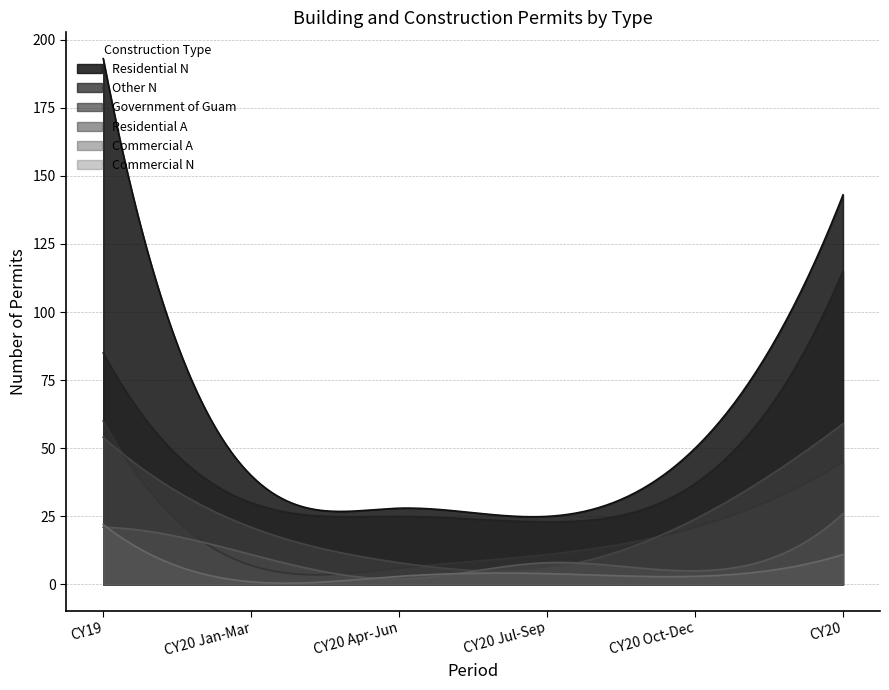

How many data points does each series have?

6